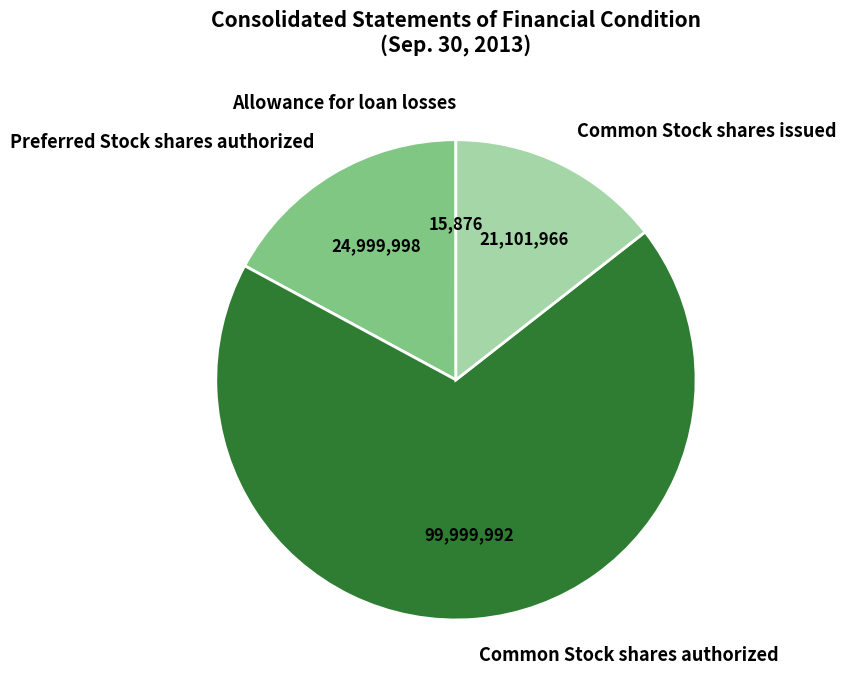

Is it true that Common Stock shares authorized is 77% of the pie?

False